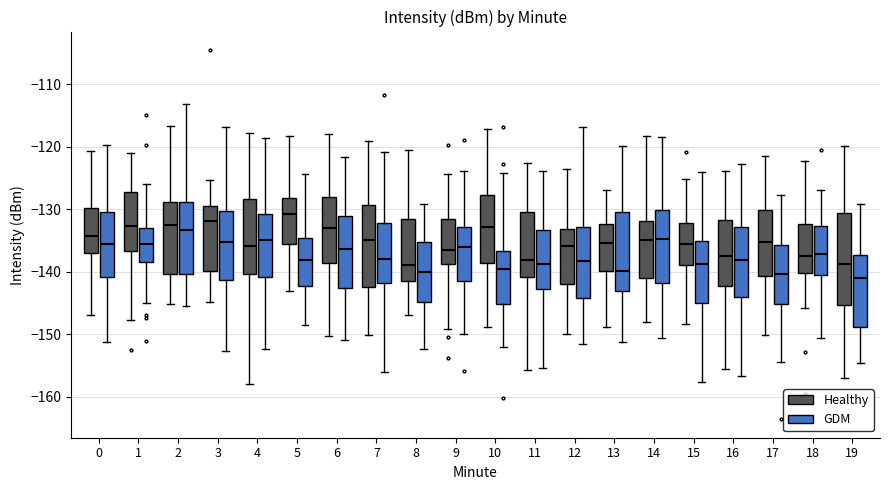

Which box's median line is the highest?

5 (Healthy)